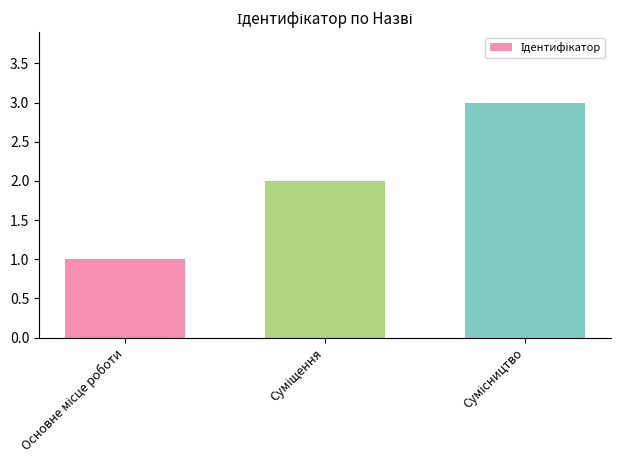

What is the greatest value displayed?

3